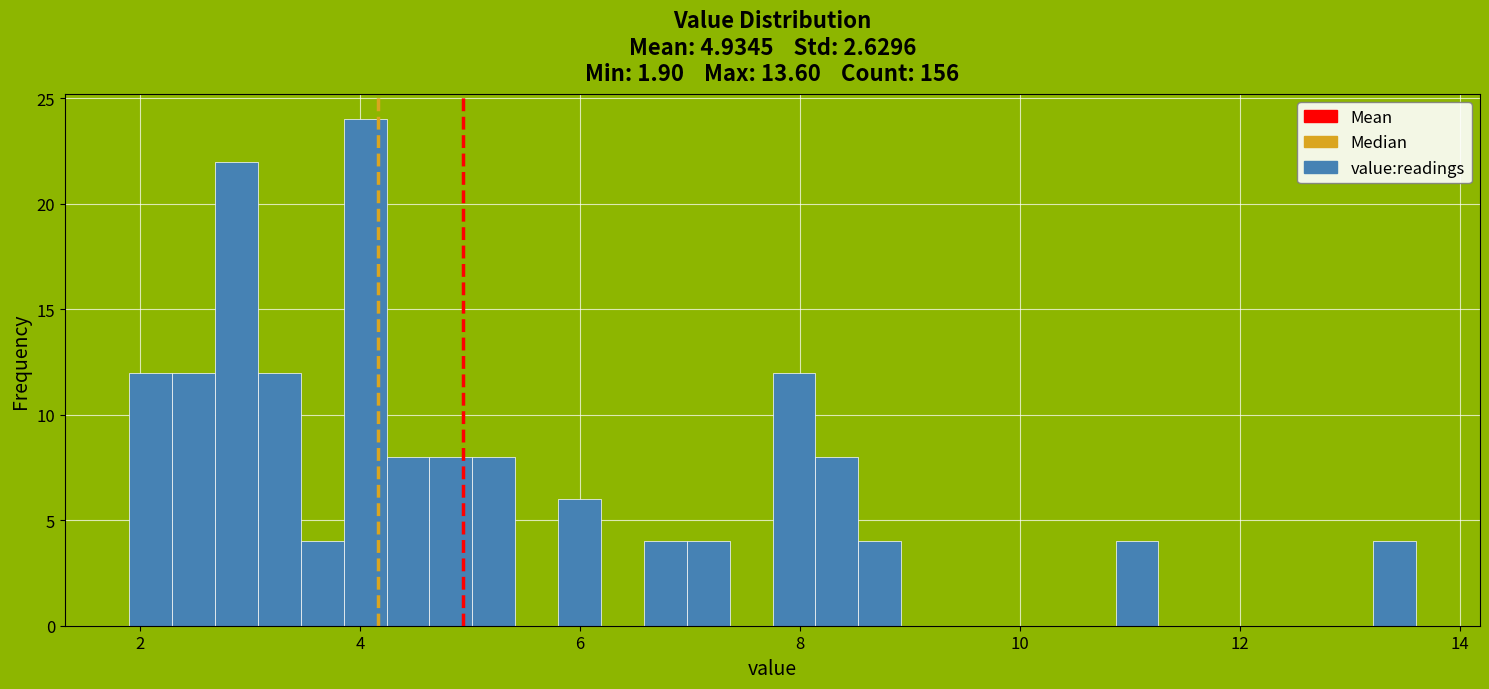

Read against the x-axis, roughly where is the centre of the tallest bar?

4.0